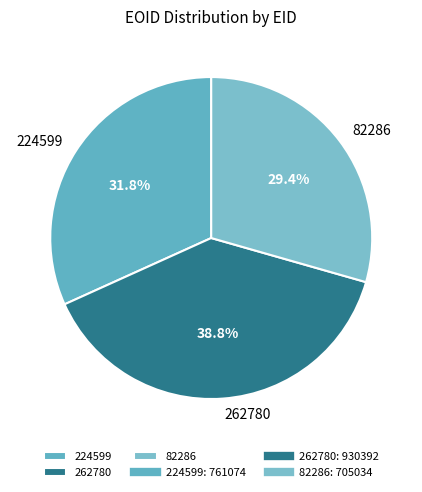

Does 82286 represent more than half of the total?

No